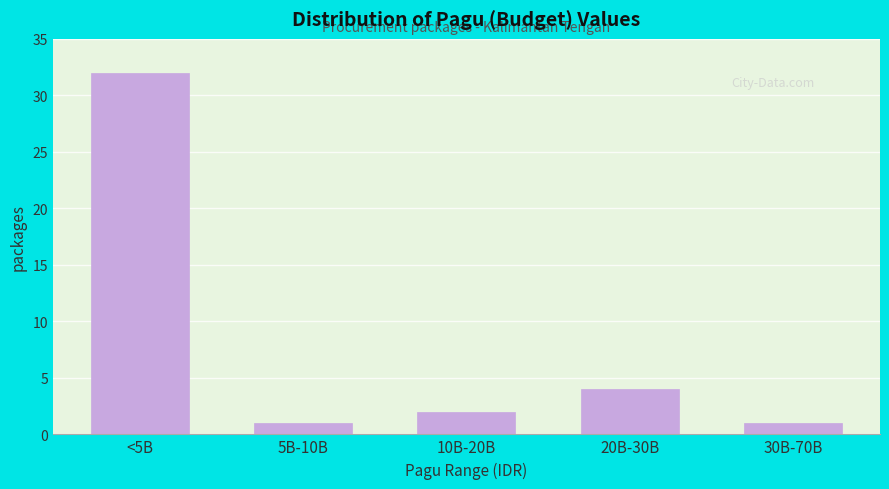

Reading left to right, what are all the values shown in this chart?

<5B=32	5B-10B=1	10B-20B=2	20B-30B=4	30B-70B=1